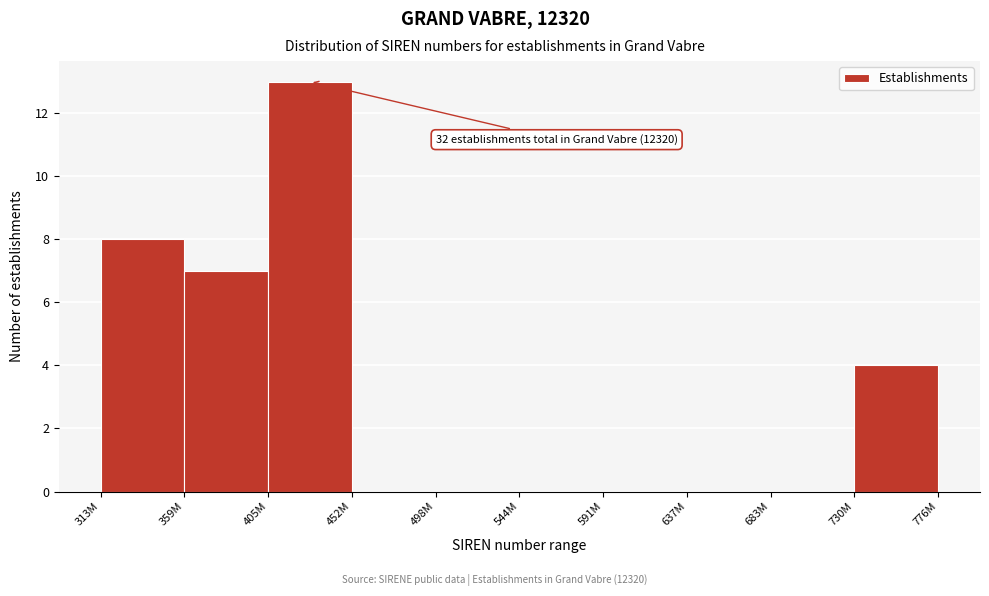

Reading left to right, list all the values displayed in this chart.

313M=8	359M=7	405M=13	452M=0	498M=0	544M=0	591M=0	637M=0	683M=0	730M=4